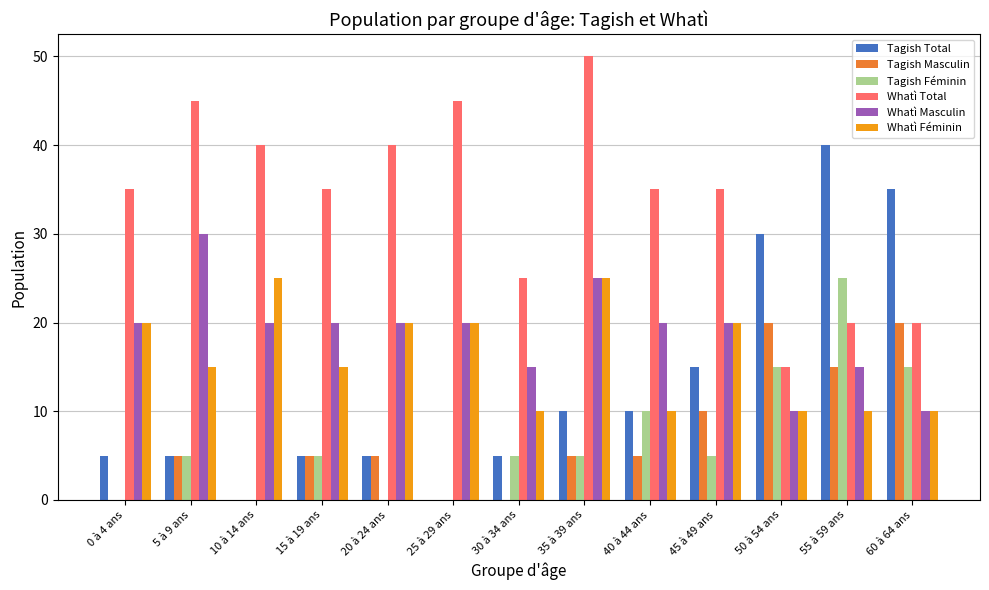

What is the average value of the Whatì Féminin series?

16